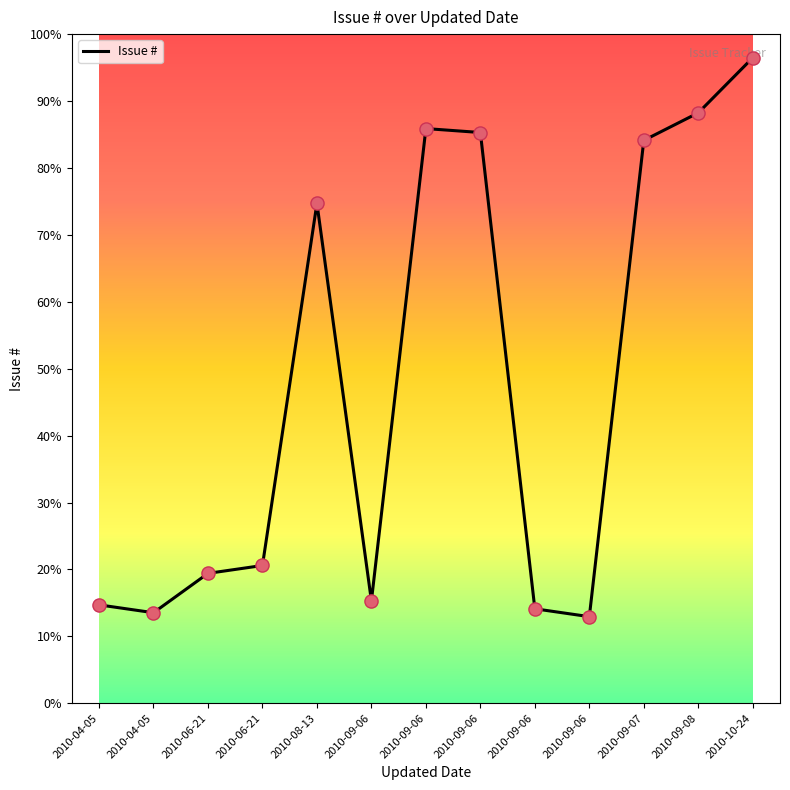

What is the ratio of the value at 2010-09-06 to the value at 2010-09-06?

0.2